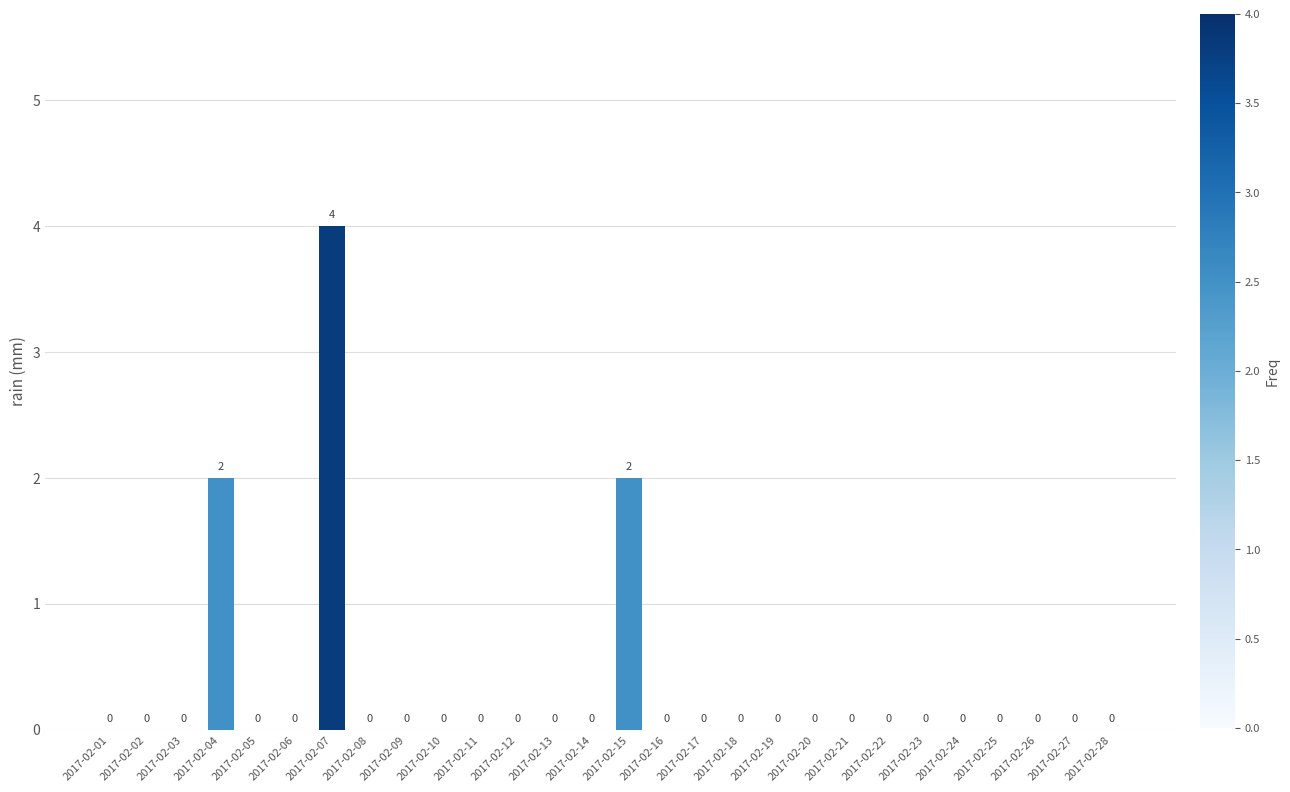

Which category has the highest value across all series?

2017-02-07